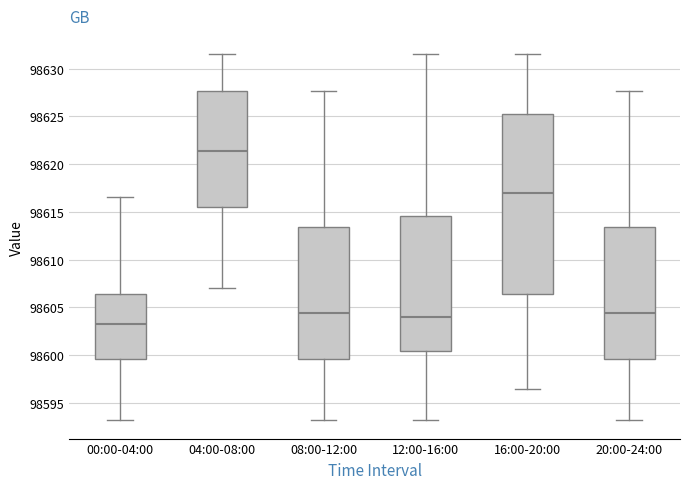

Reading left to right, read every box against the y-axis: the position of its median line, the range the box covers, and the ends of its whiskers. The values are not printed on the chart, so give them approximately, as read against the axis.

00:00-04:00: median 98603.5, box 98599.5 to 98606.5, whiskers 98593.0 to 98616.5
04:00-08:00: median 98621.5, box 98615.5 to 98627.5, whiskers 98607.0 to 98631.5
08:00-12:00: median 98604.5, box 98599.5 to 98613.5, whiskers 98593.0 to 98627.5
12:00-16:00: median 98604.0, box 98600.5 to 98614.5, whiskers 98593.0 to 98631.5
16:00-20:00: median 98617.0, box 98606.5 to 98625.5, whiskers 98596.5 to 98631.5
20:00-24:00: median 98604.5, box 98599.5 to 98613.5, whiskers 98593.0 to 98627.5